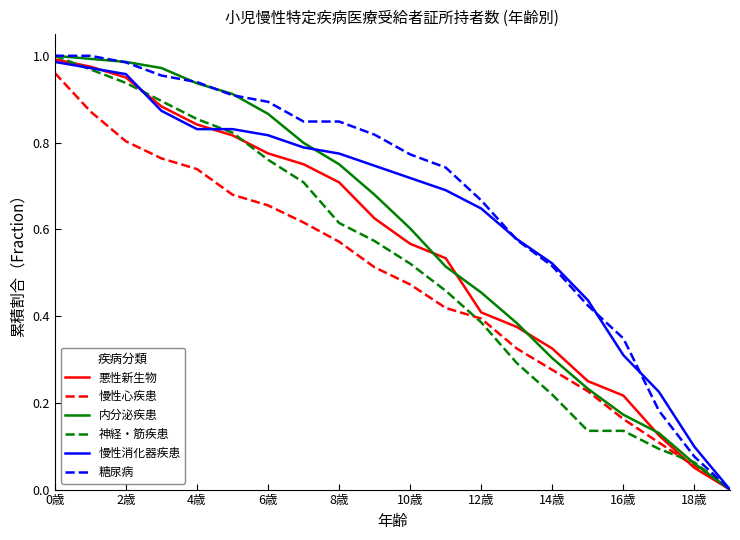

How many lines are shown in the chart?

6